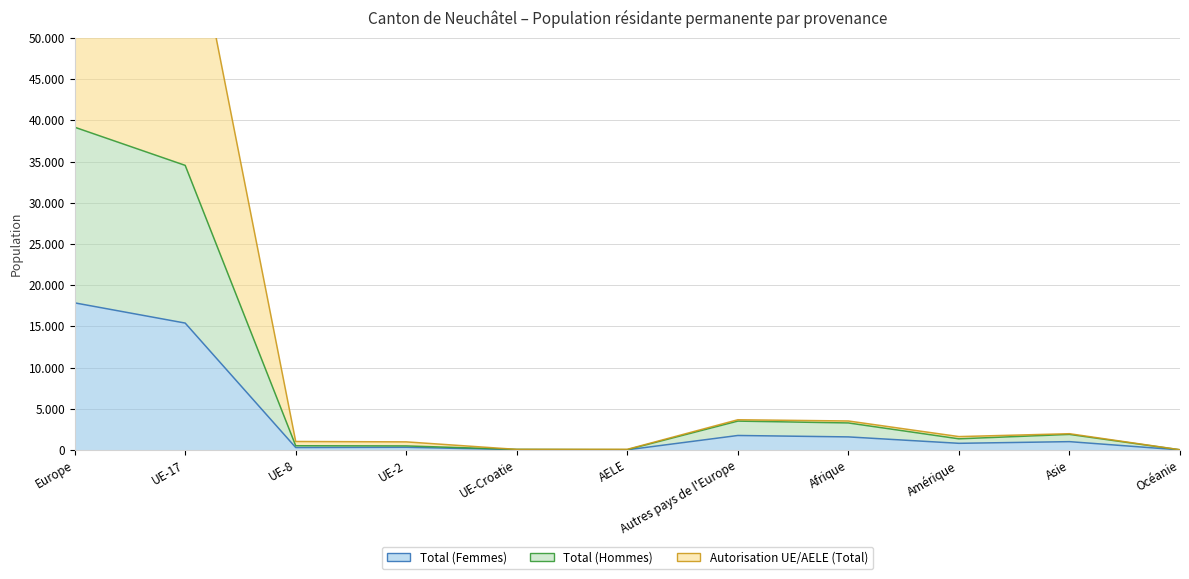

At which category is the sum across all series the highest?

Europe